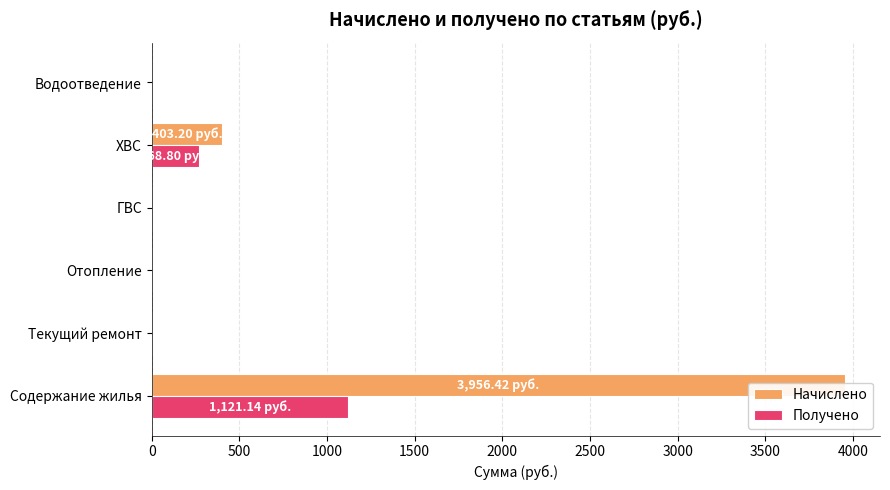

What is the greatest value displayed?

3956.4